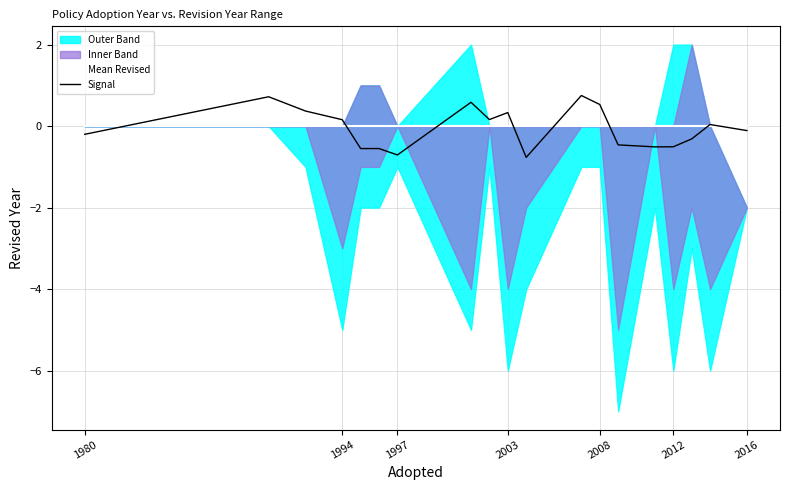

Reading right to left, extract all data points from this chart.

Mean Revised: 0.0	0.0	0.0	0.0	0.0	0.0	0.0	0.0	0.0	0.0	0.0	0.0	0.0	0.0	0.0	0.0	0.0	0.0	0.0
Signal: -0.1	0.0	-0.3	-0.5	-0.5	-0.5	0.5	0.8	-0.8	0.3	0.2	0.6	-0.7	-0.6	-0.6	0.2	0.4	0.7	-0.2